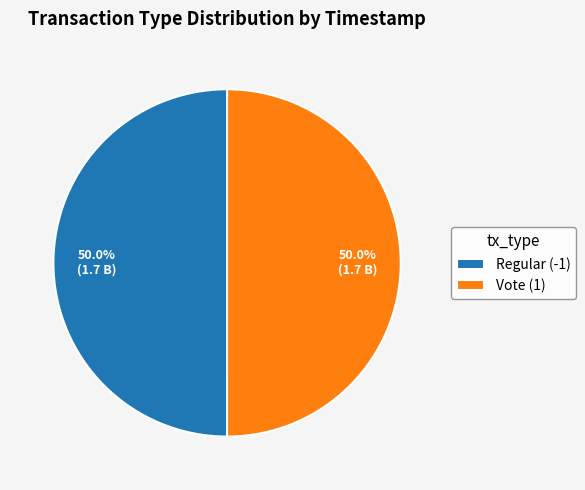

Approximately how many times larger is the value at Regular (-1) compared to Vote (1)?

1.0